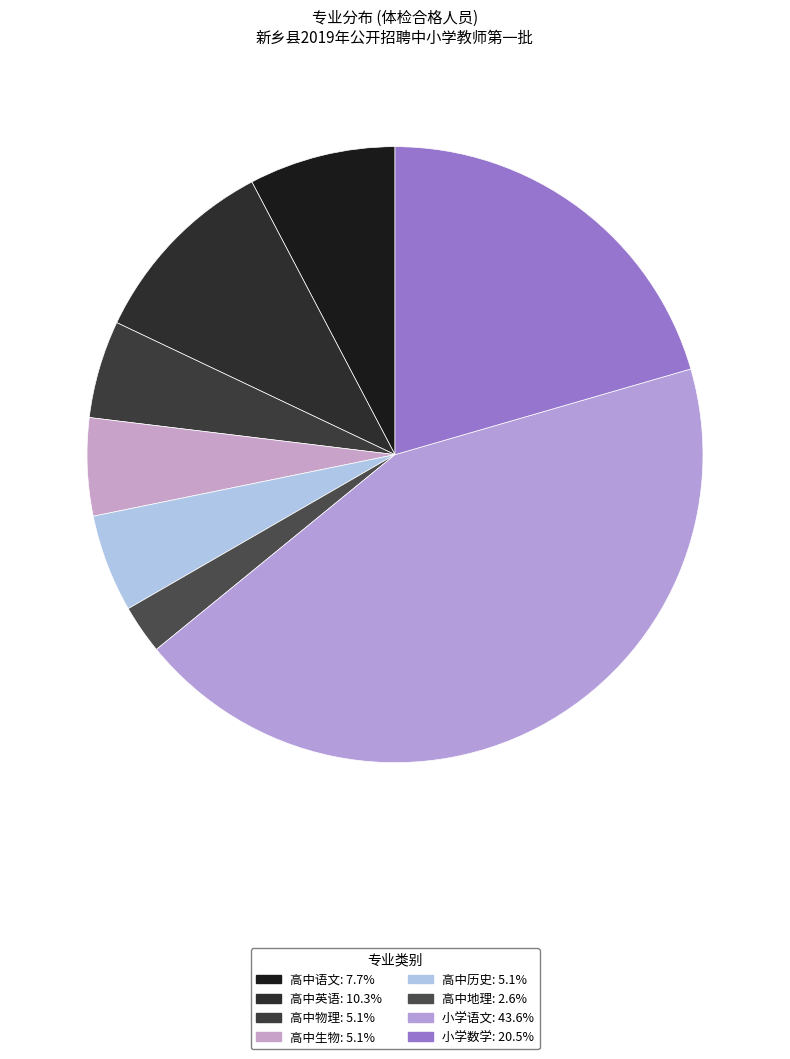

How many segments does this pie chart have?

8